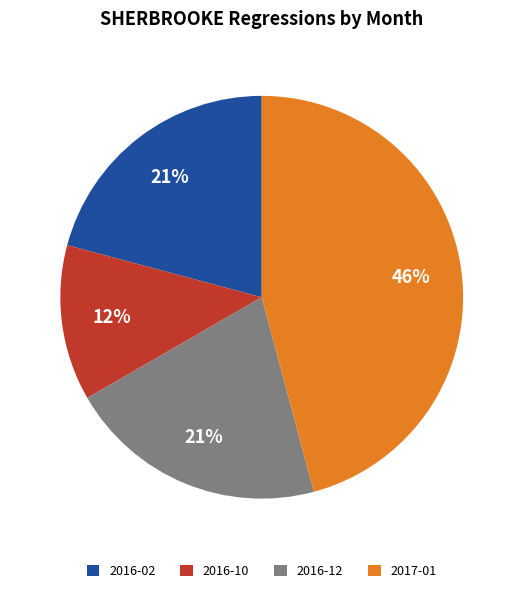

Between 2016-02 and 2016-10, which is larger?

2016-02